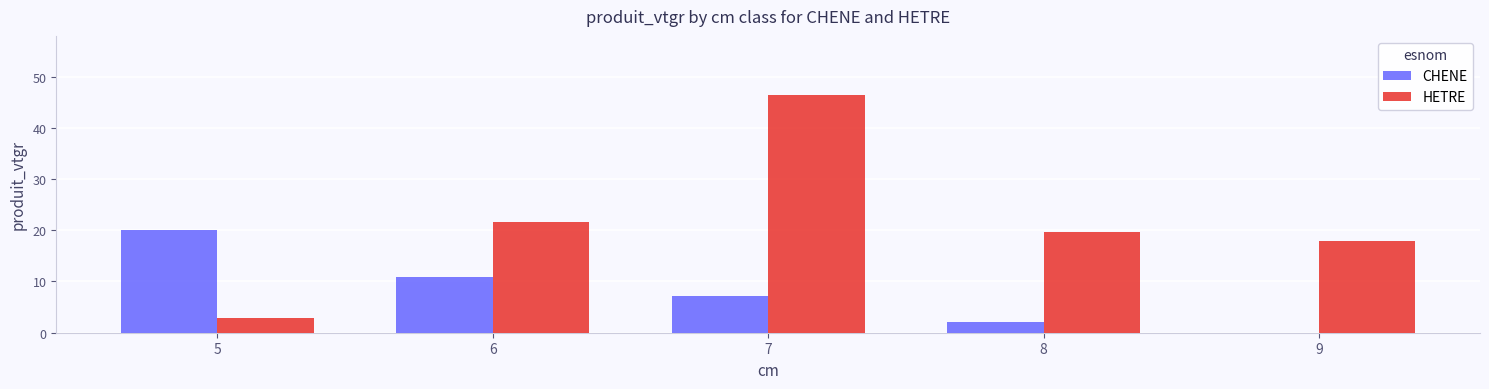

How many groups of bars are there?

5